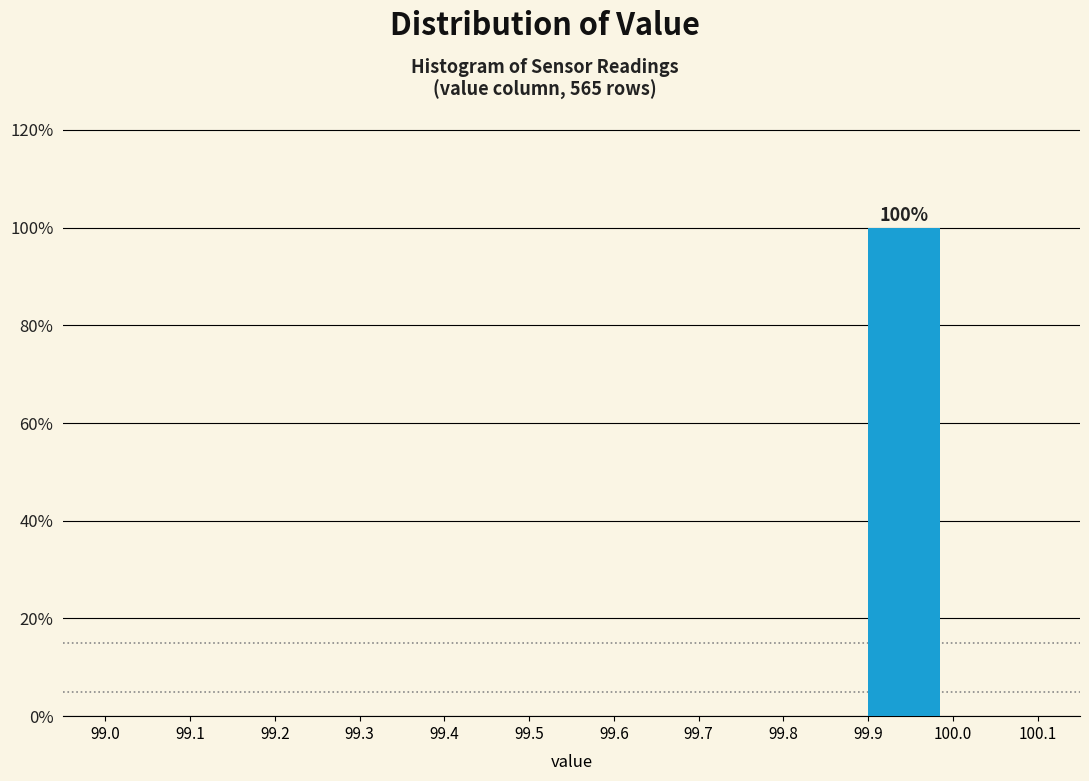

Which range on the x-axis has the tallest bar?

99.9 to 100.0